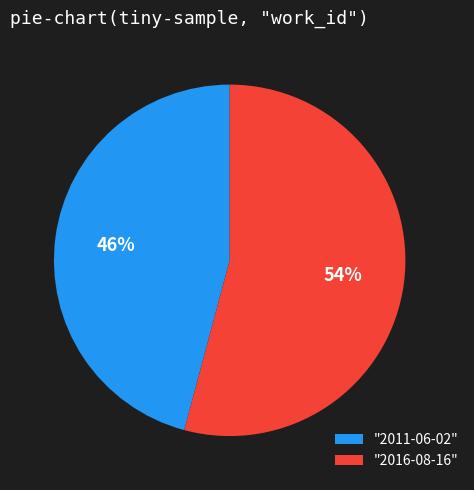

The "2011-06-02" slice represents 46% of the pie. True or false?

True